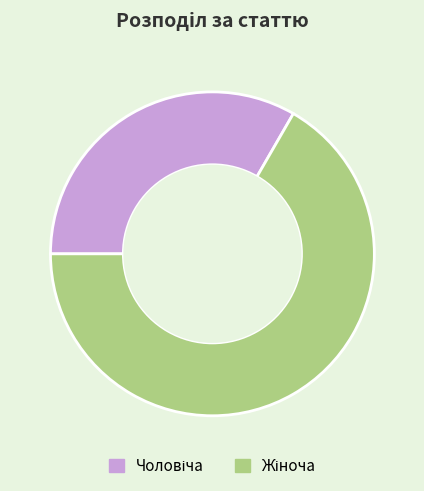

Does any single category account for the majority?

Yes